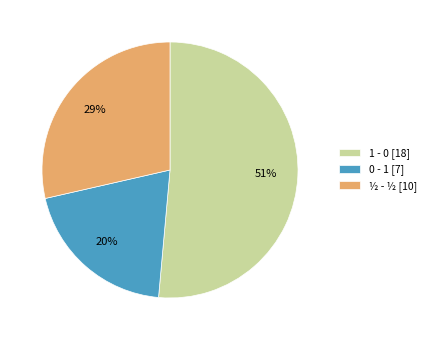

To the nearest percent, what portion does 1 - 0 represent?

51%